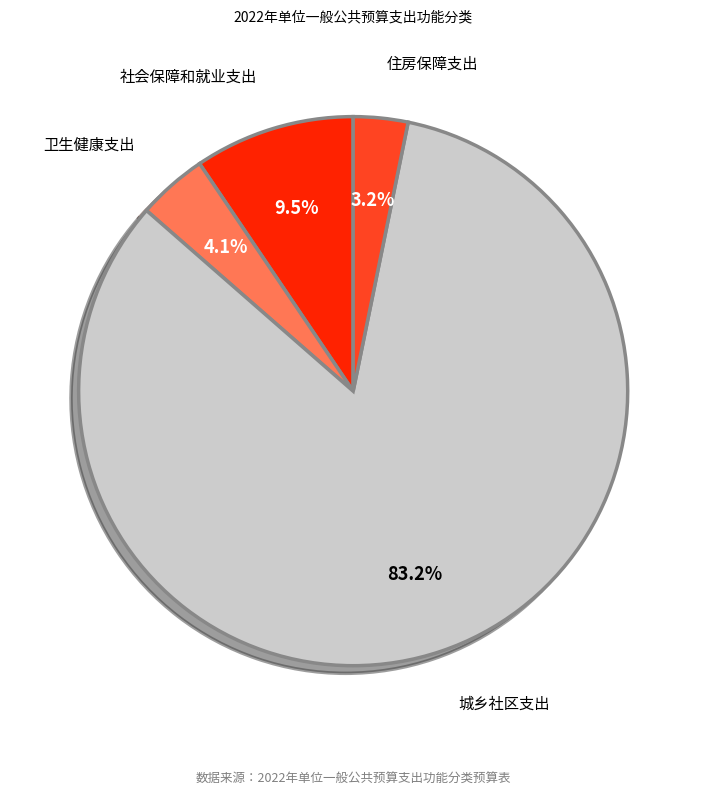

Rank the categories by value from lowest to highest.

住房保障支出, 卫生健康支出, 社会保障和就业支出, 城乡社区支出